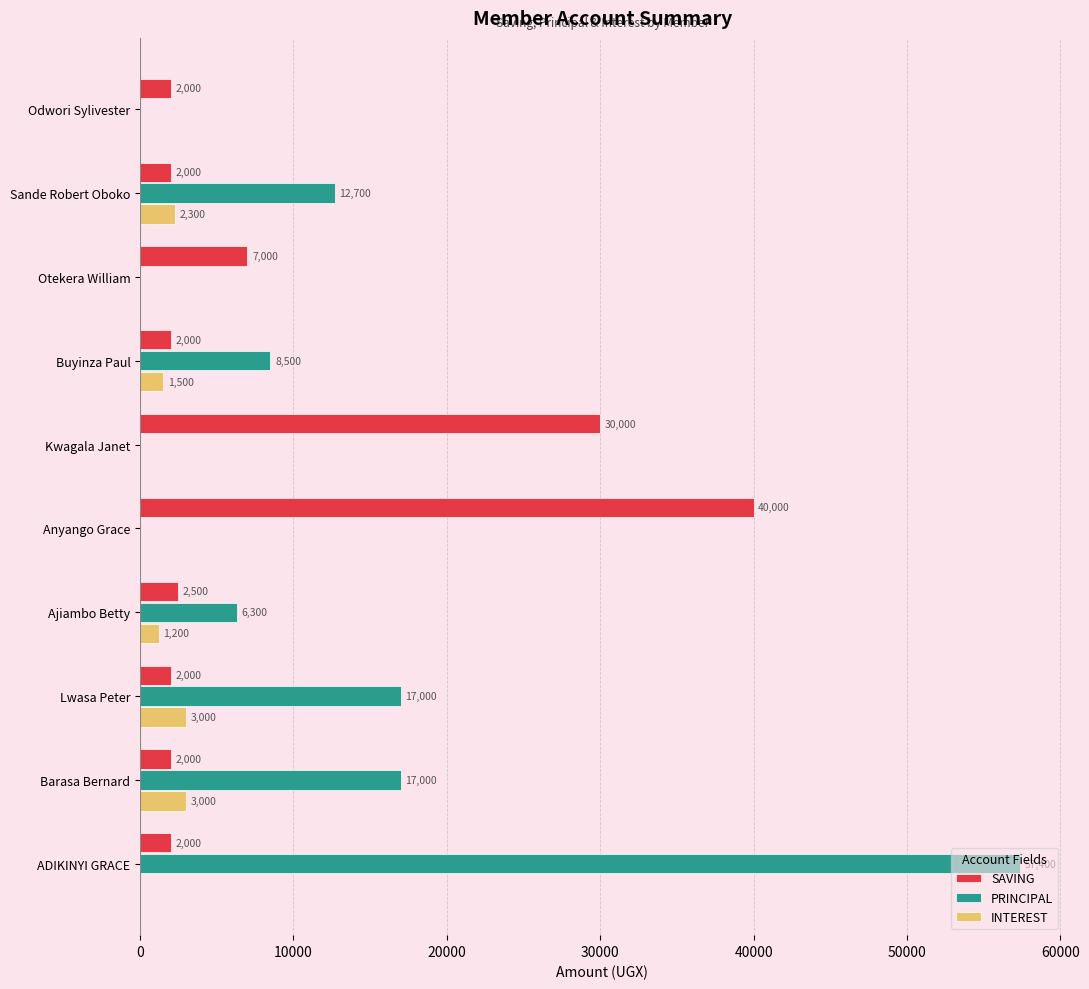

What is the sum of all SAVING values?

91500